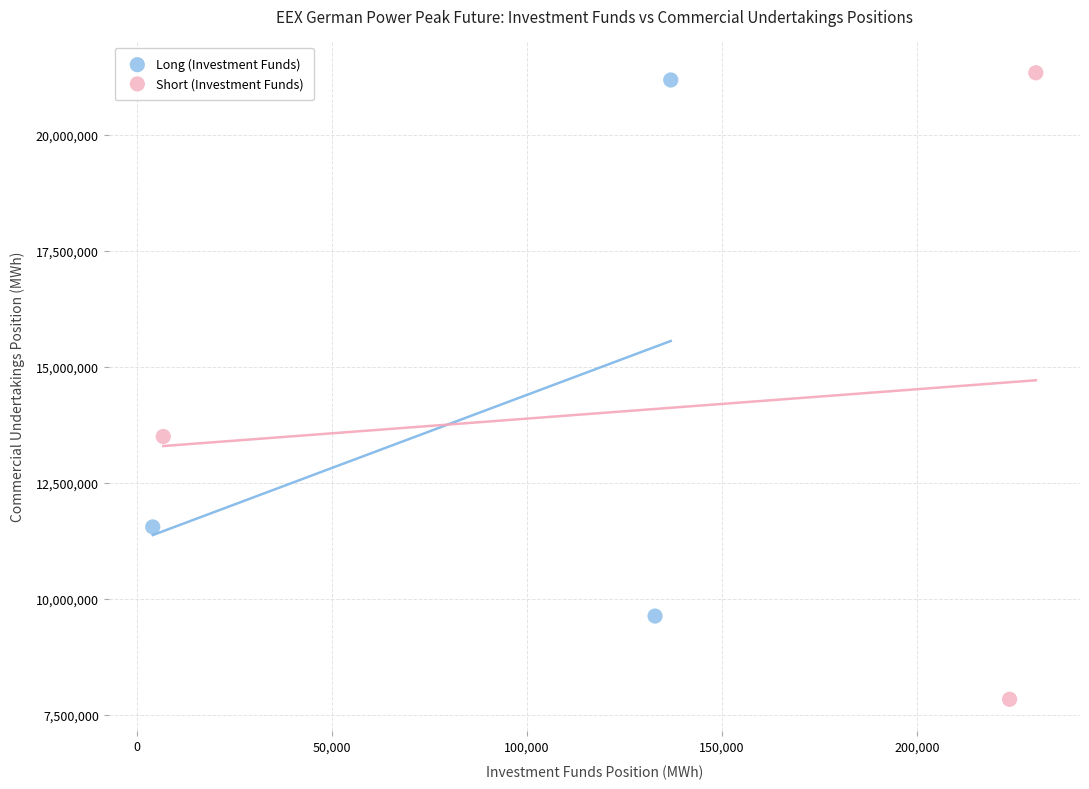

Which series reaches the minimum Y coordinate?

Short (Investment Funds)